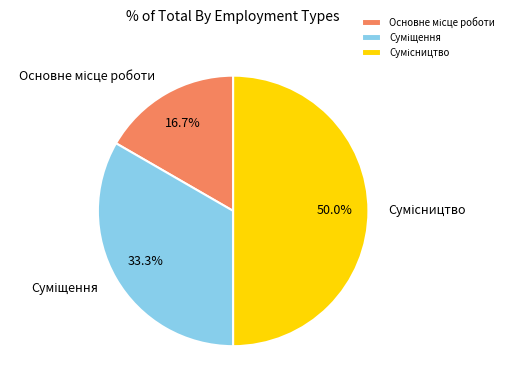

What is the change in value from Основне місце роботи to Сумісництво?

+2